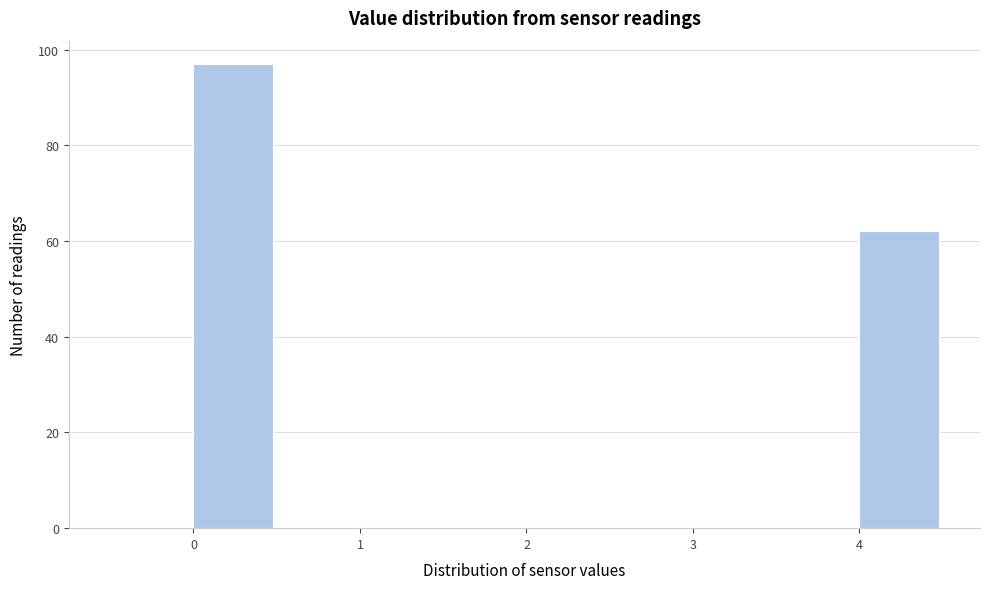

What is the height of the bar covering 0.0 to 0.5 on the x-axis? The values are not printed on the chart, so give them approximately, as read against the axis.

98